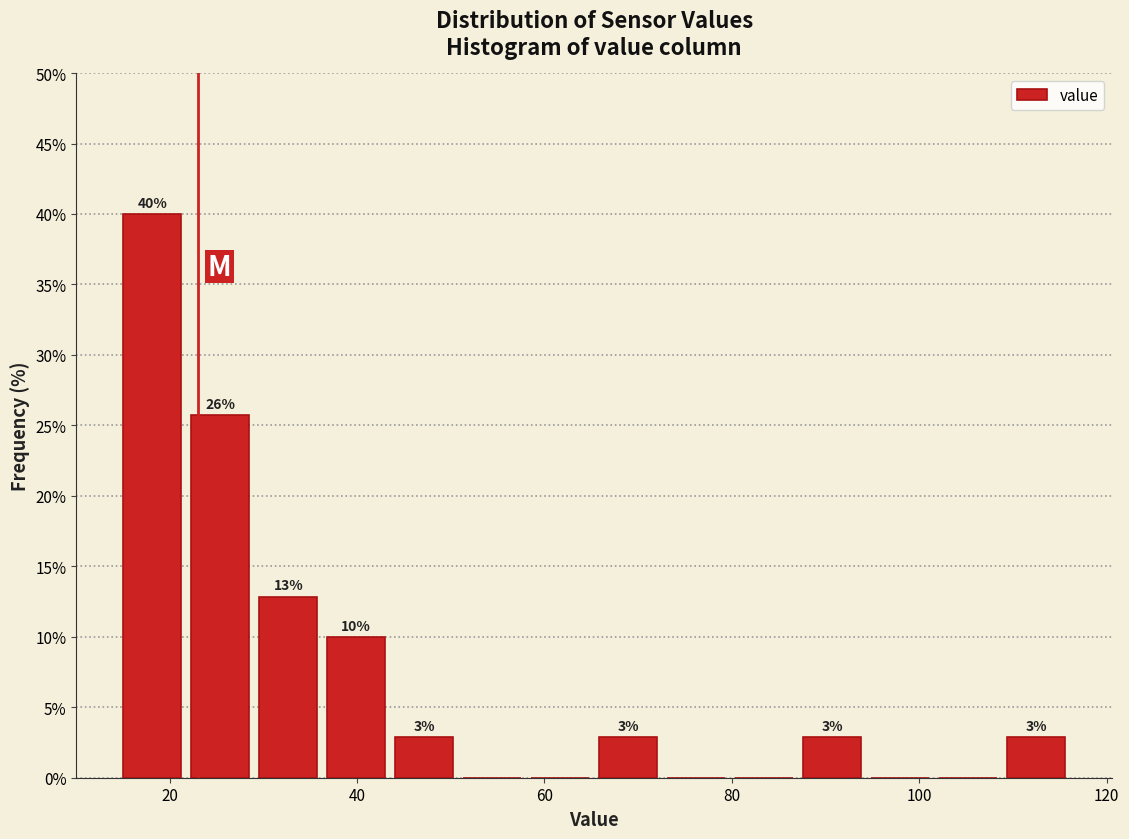

Around what value on the x-axis is the tallest bar? Give the approximate position of its centre, as read against the axis.

18